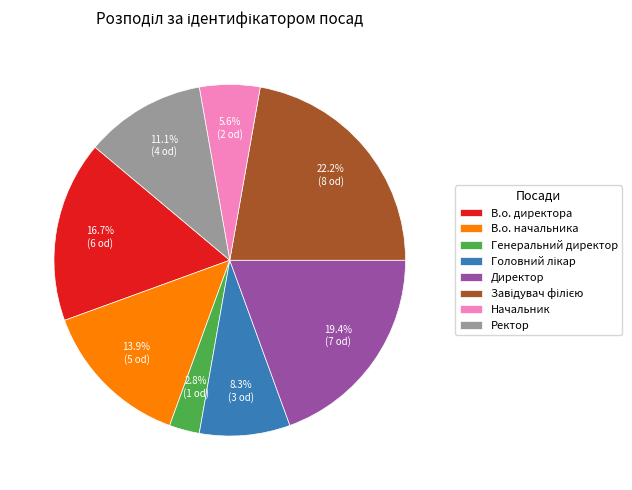

Does any single category account for the majority?

No